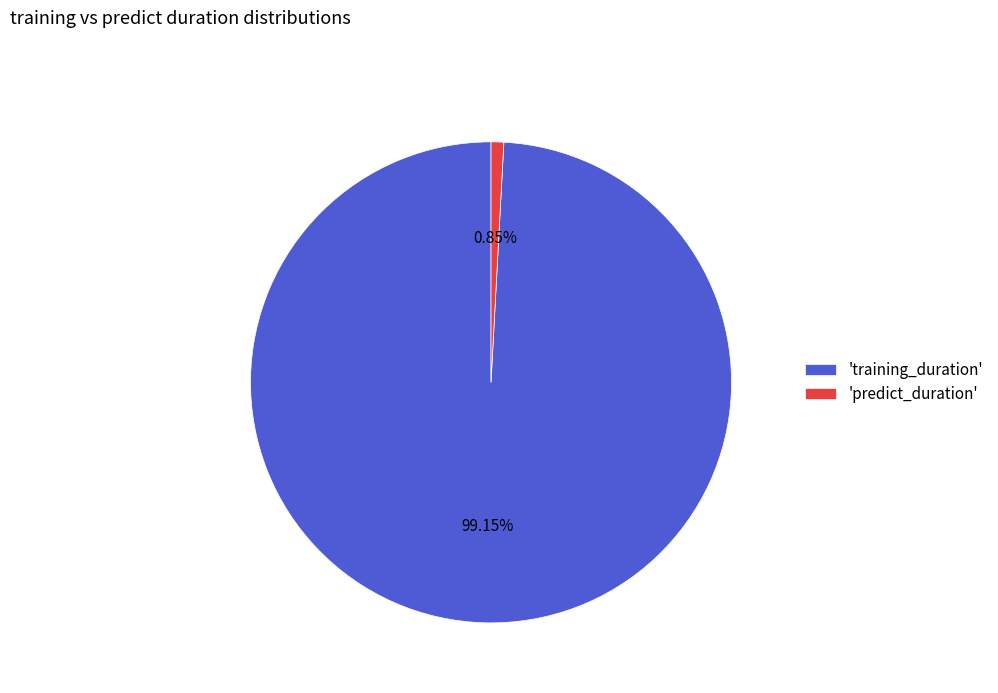

Which slice represents more than half of the pie?

'training_duration'